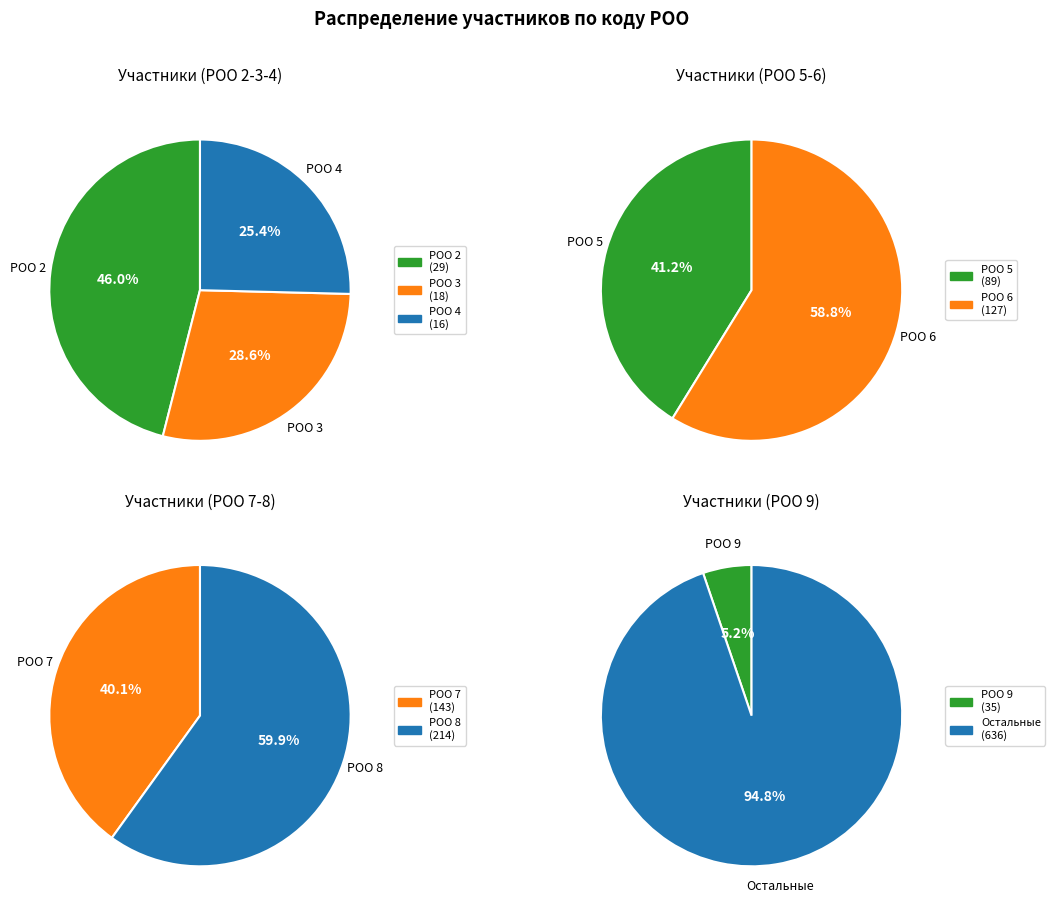

Which has a higher value, РОО 4 or РОО 8?

РОО 8